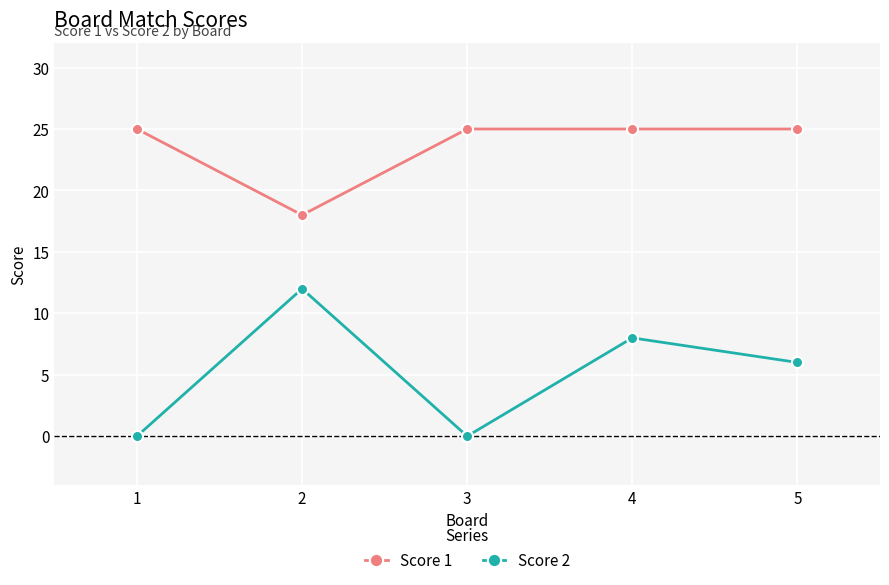

Count the Score 1 values in the range 25 to 26.

4